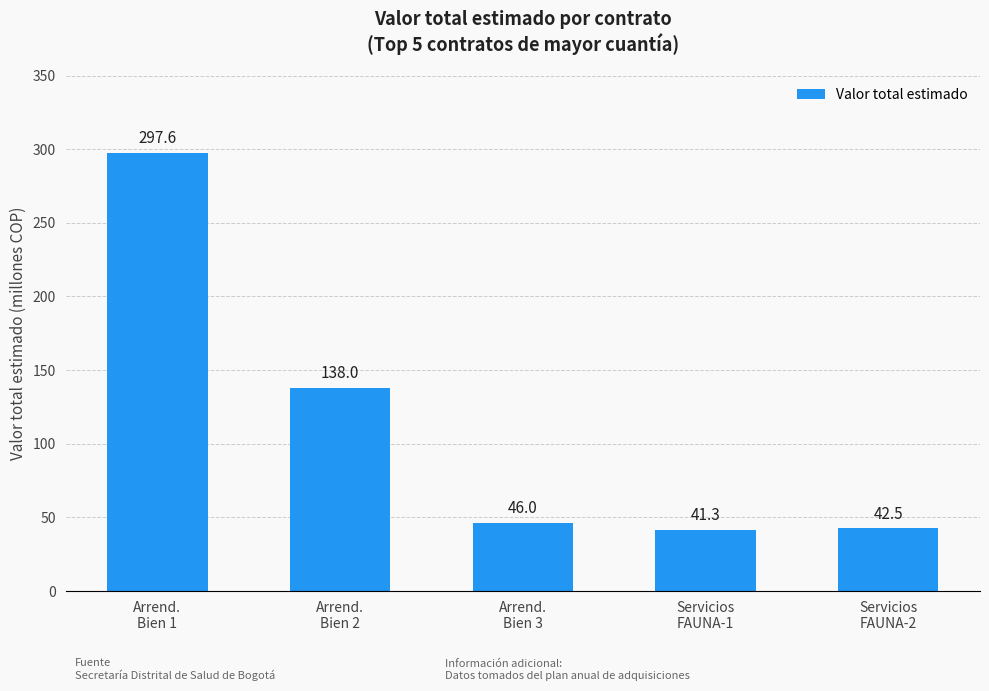

How many distinct data groups are displayed?

1